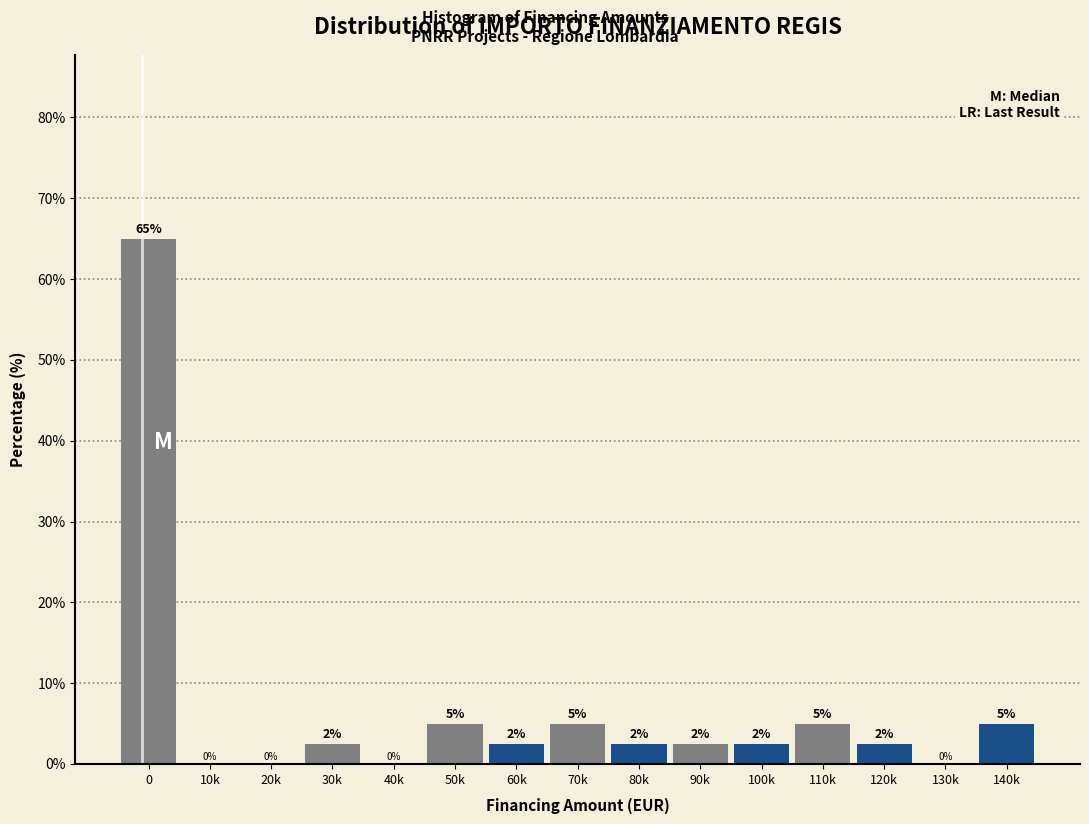

What is the approximate value at 0?

65.0